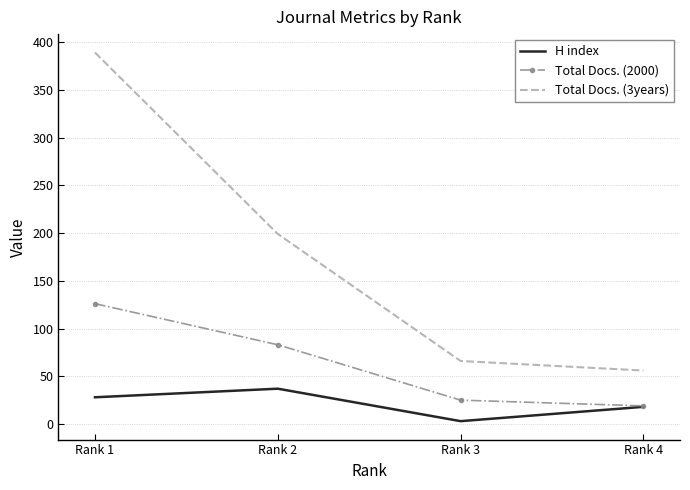

At how many categories does at least one series exceed 64?

3